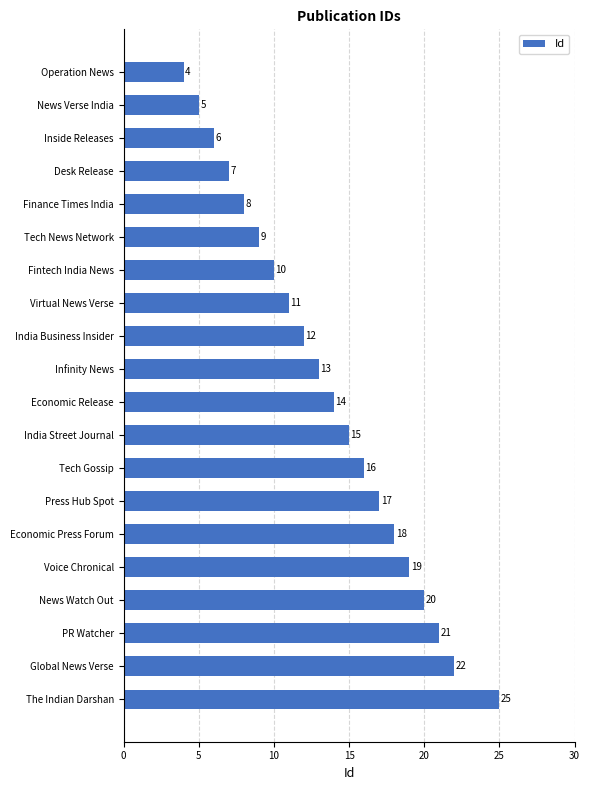

How many distinct data groups are displayed?

1